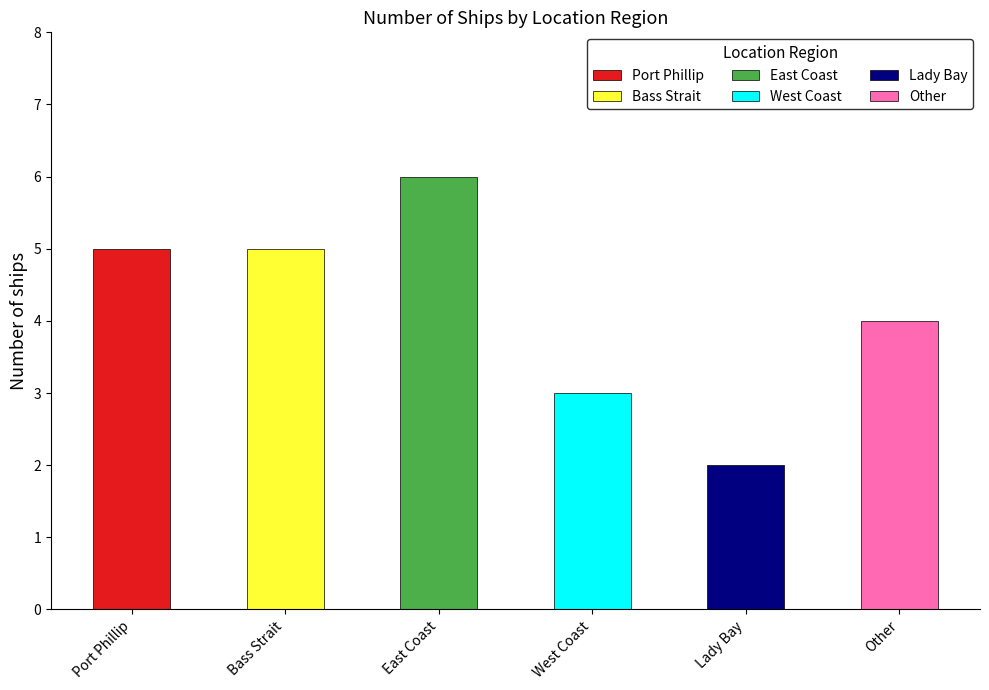

Are the bars horizontal?

No